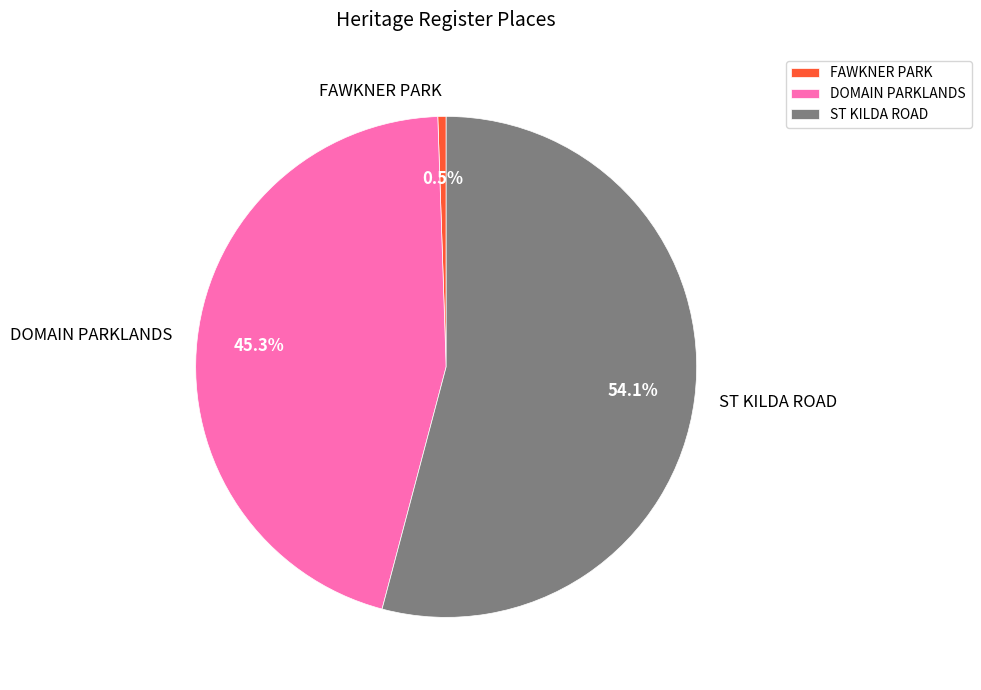

How many slices are in this pie chart?

3